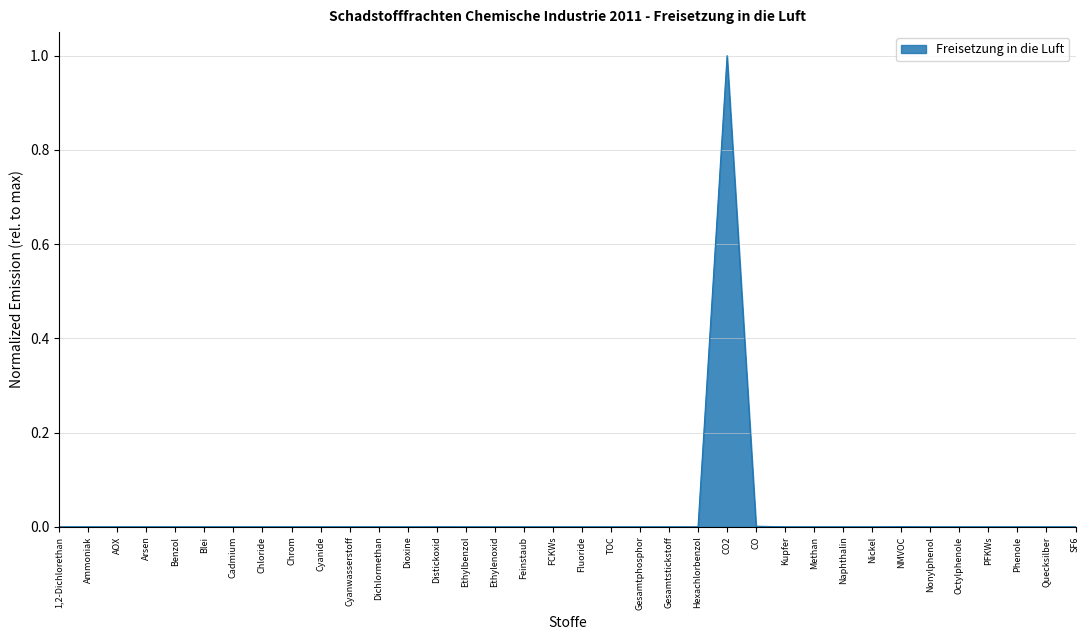

True or false: the data shows 0.0 at Phenole.

True